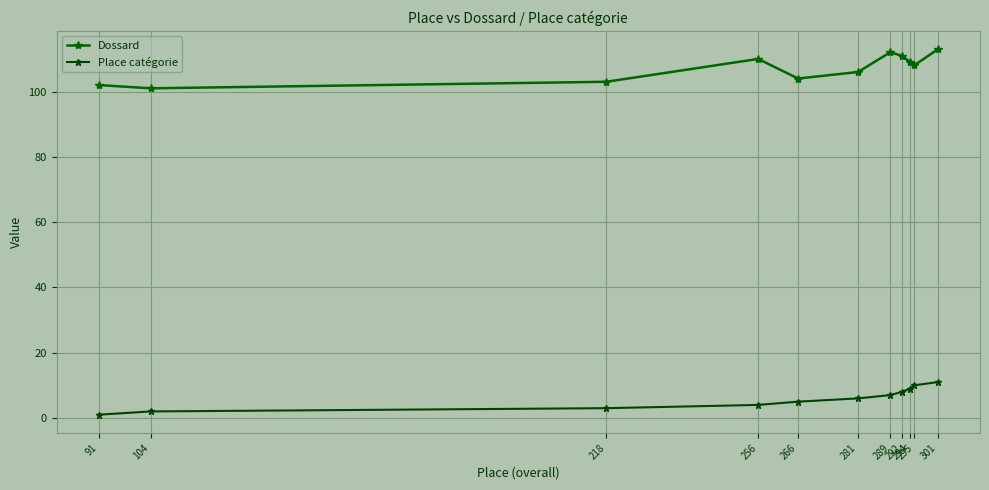

True or false: Place catégorie and Dossard cross at least once.

False